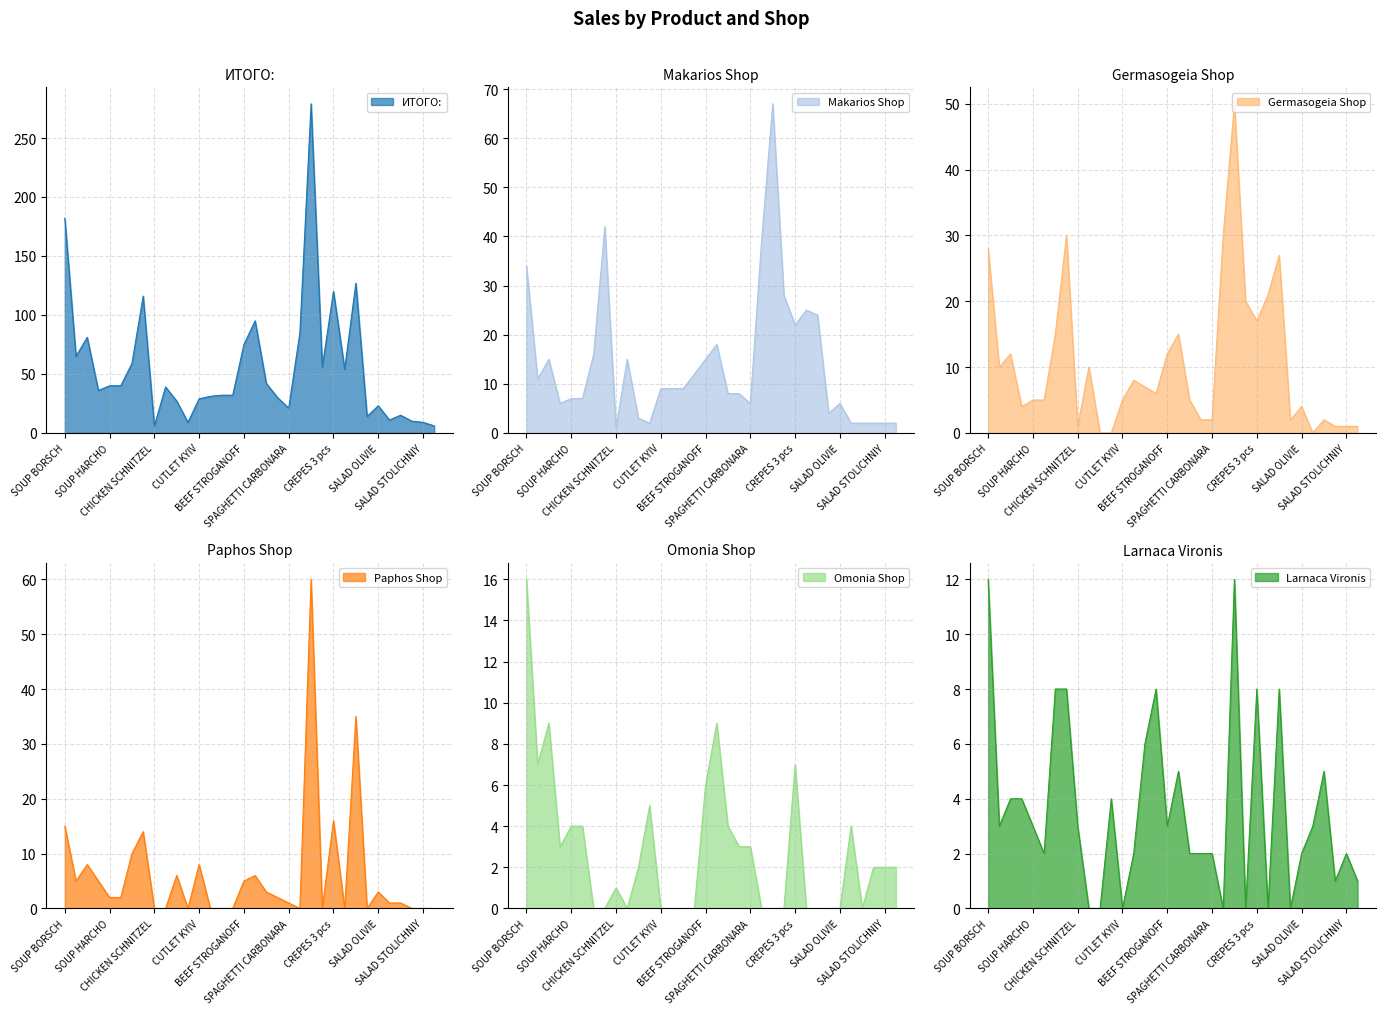

After their last crossing, which series has the higher values: Paphos Shop or Omonia Shop?

Omonia Shop